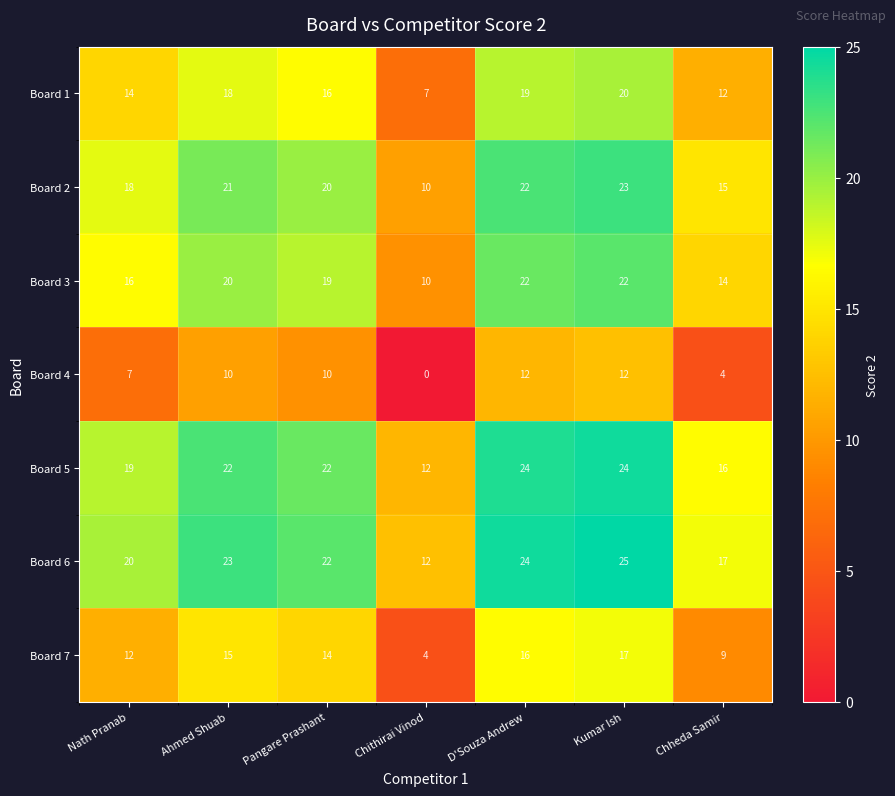

What is the difference between the highest and lowest values at Kumar Ish?

13